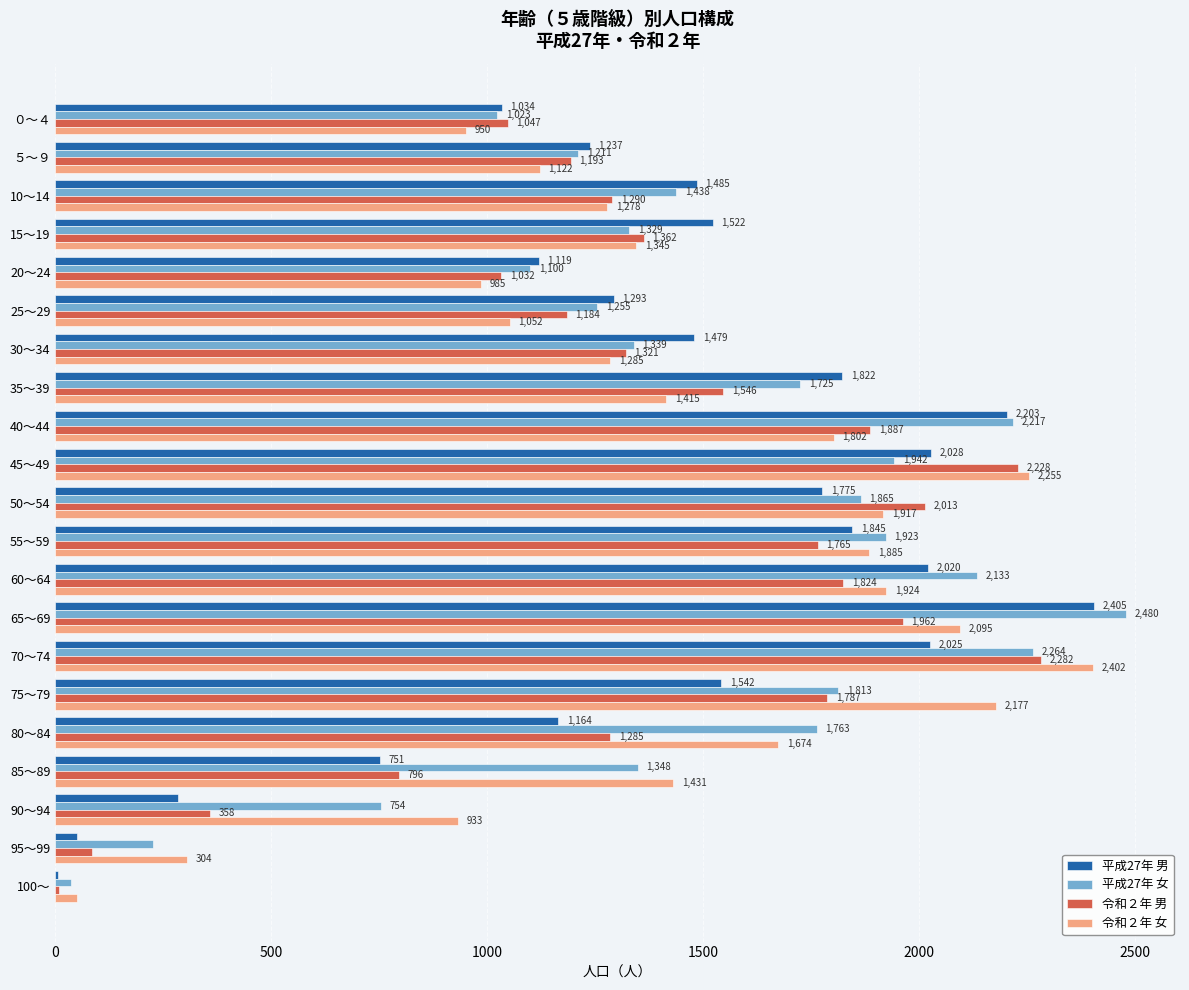

At which label is 令和２年 男 closest to 1145?

25～29